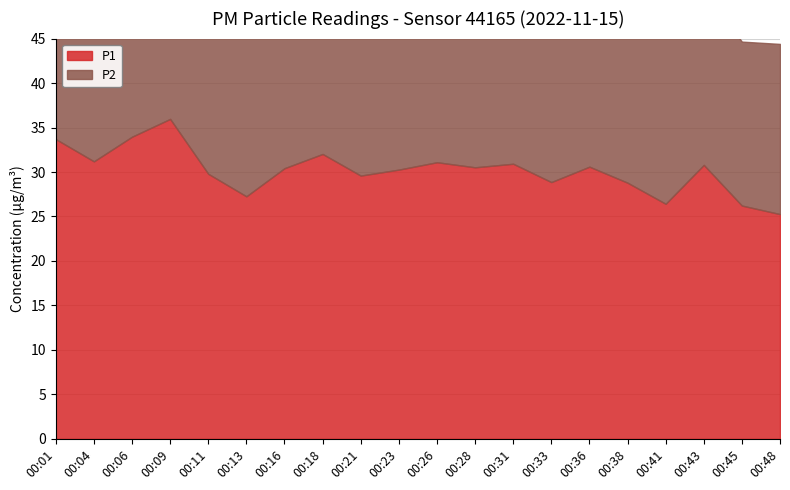

What is the difference between the second highest and second lowest values in the P2 series?

3.8